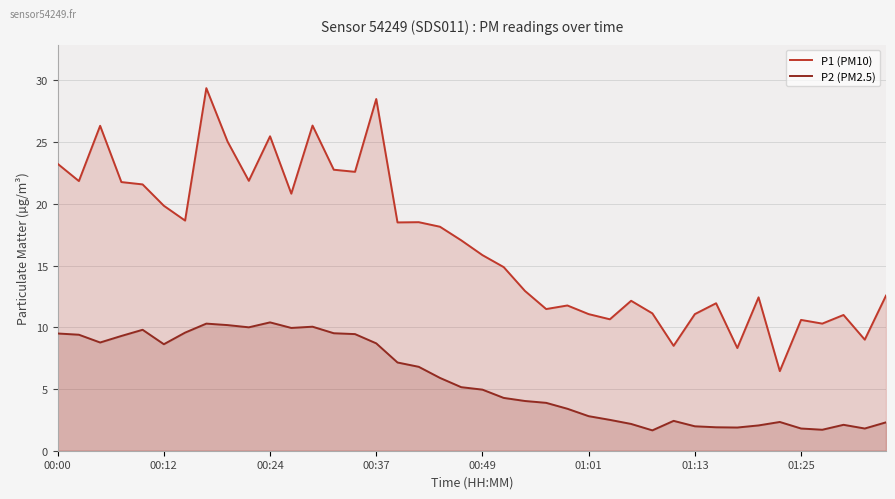

Which series has the largest range (max minus min)?

P1 (PM10)